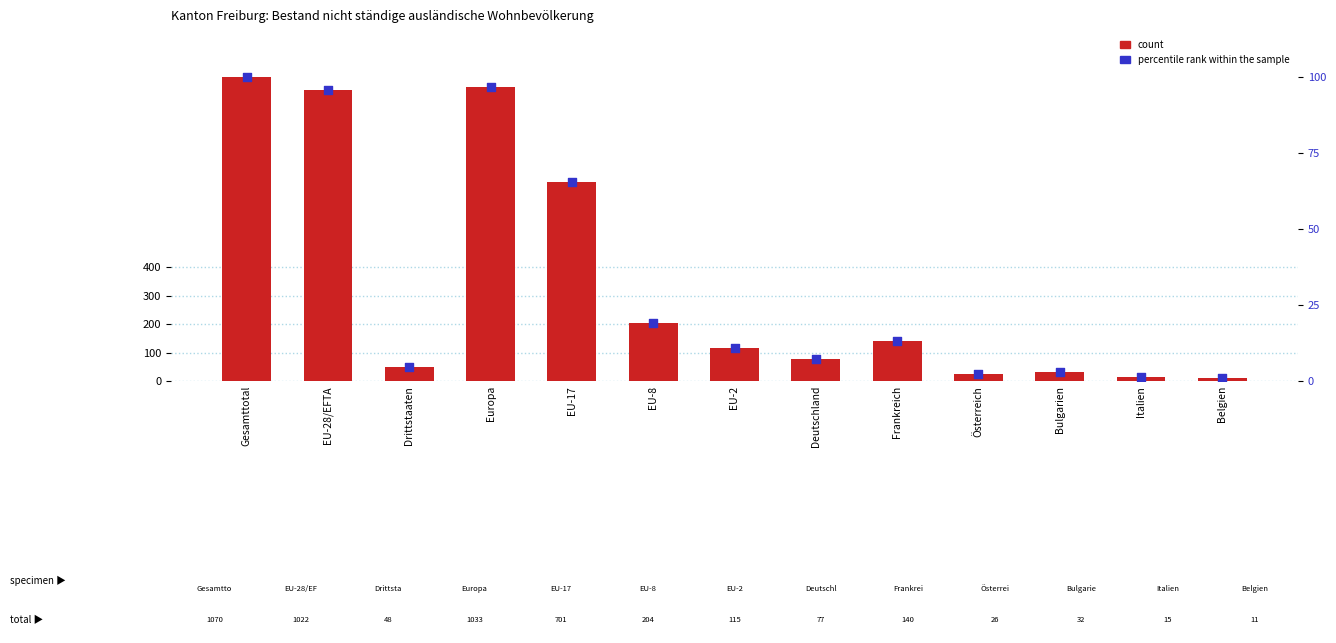

Is the value of count at Italien greater than the value of percentile rank within the sample at EU-17?

No